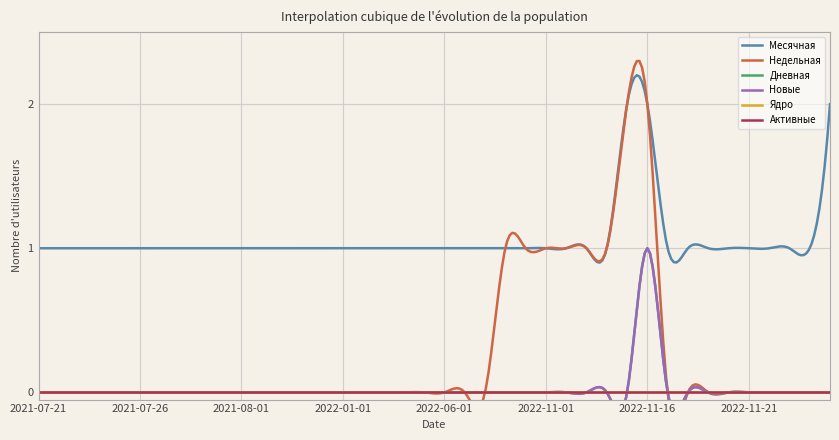

How many values in Недельная are above zero?

8